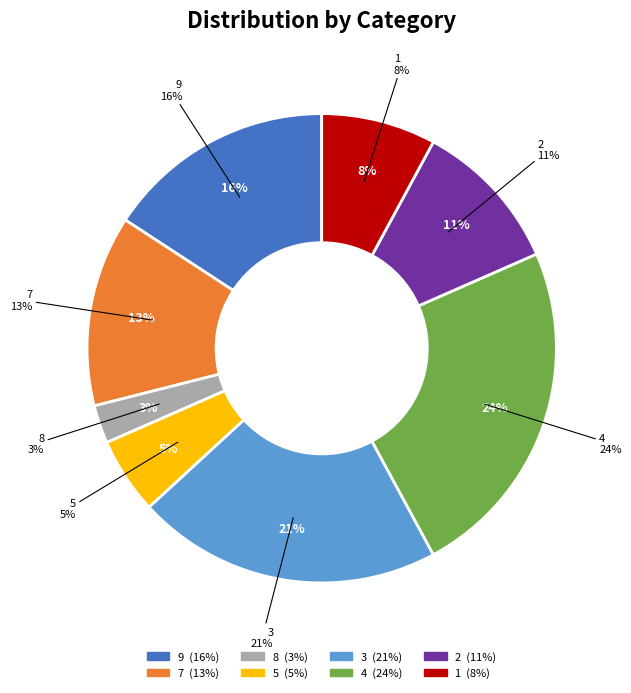

To the nearest percent, what is the difference between the 5 and 9 slice percentages?

11%